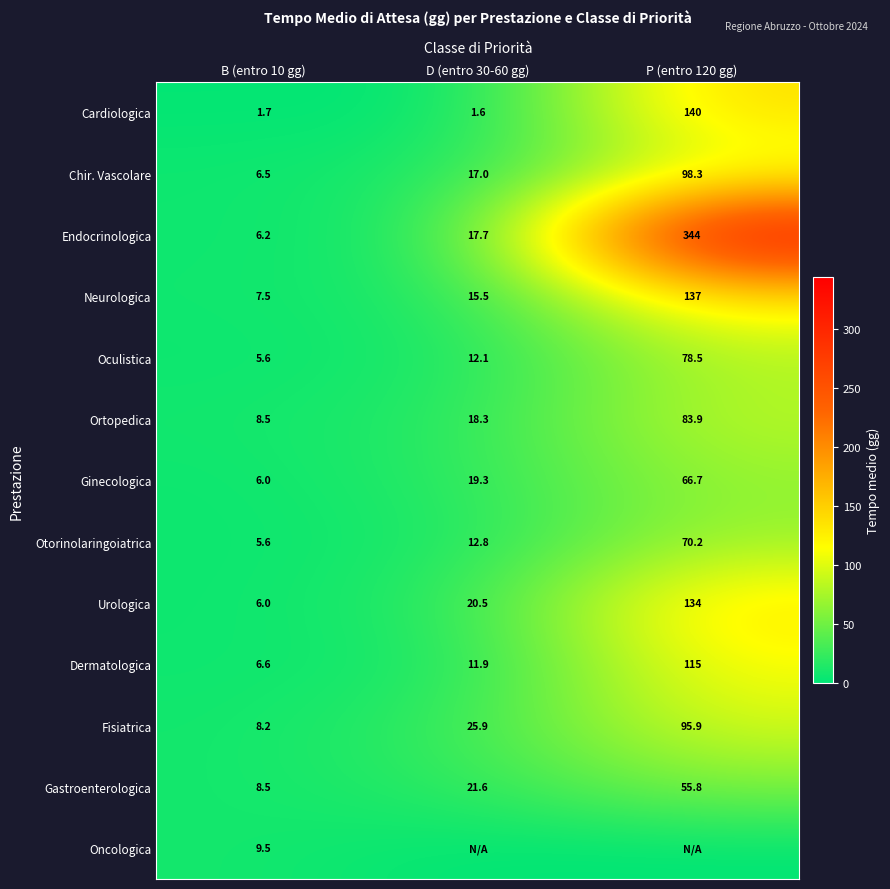

List the labels in order of Otorinolaringoiatrica value, largest first.

P (entro 120 gg), D (entro 30-60 gg), B (entro 10 gg)